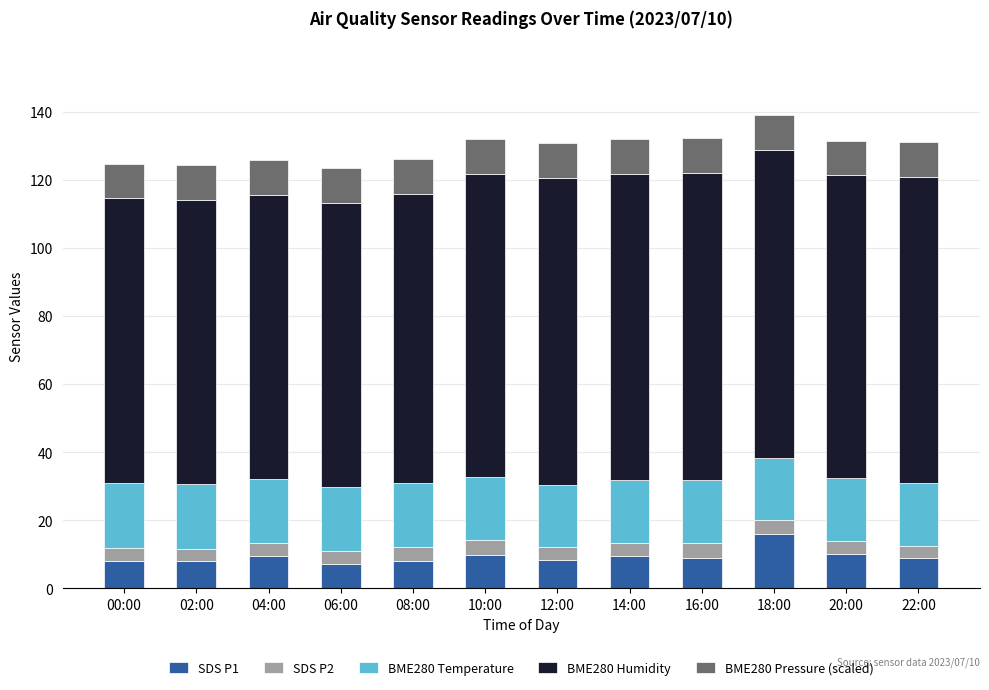

What is the total value across all series at 04:00?

125.7